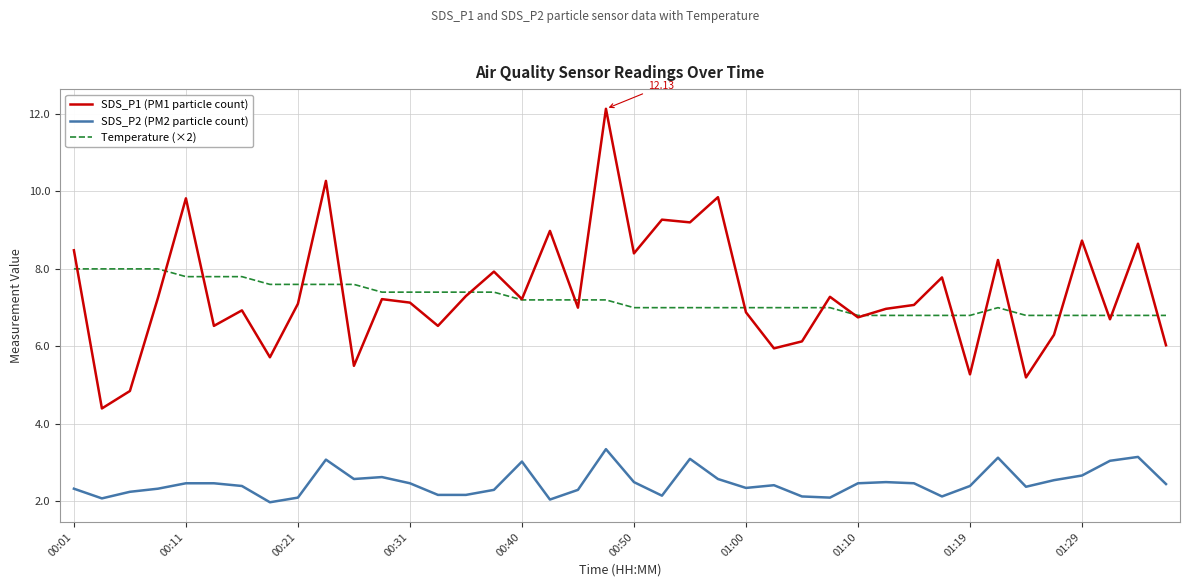

List the series in order of their peak value, highest first.

SDS_P1 (PM1 particle count), Temperature (×2), SDS_P2 (PM2 particle count)